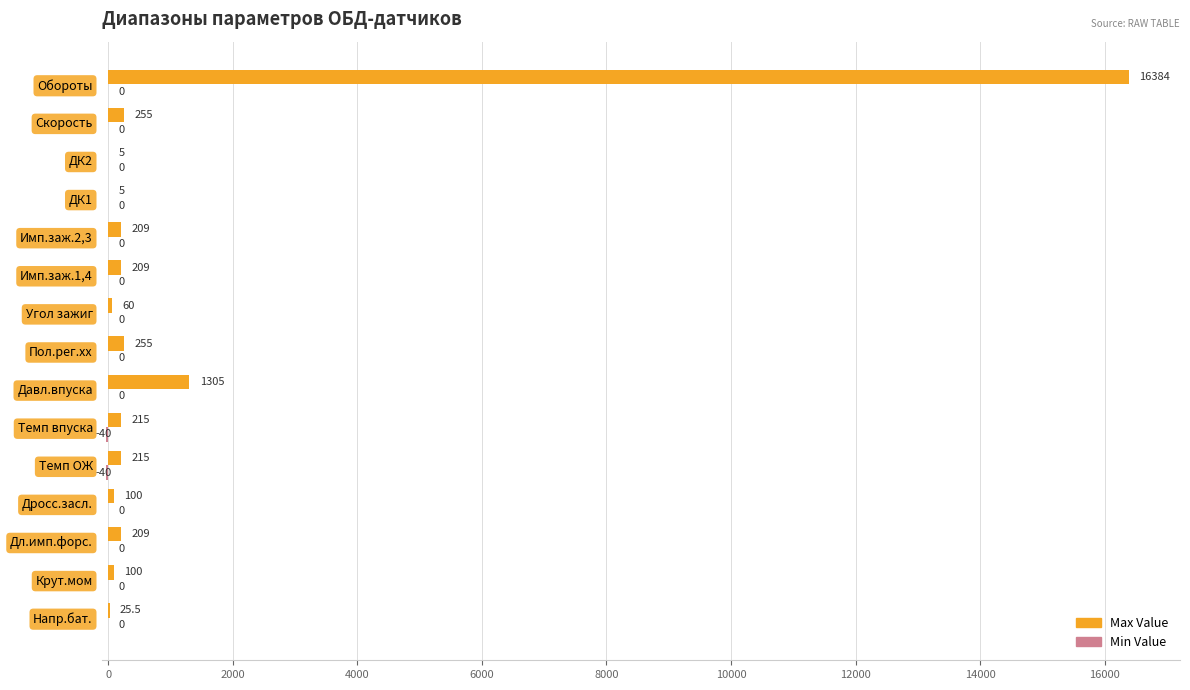

Which series has the largest total across all categories?

Max Value